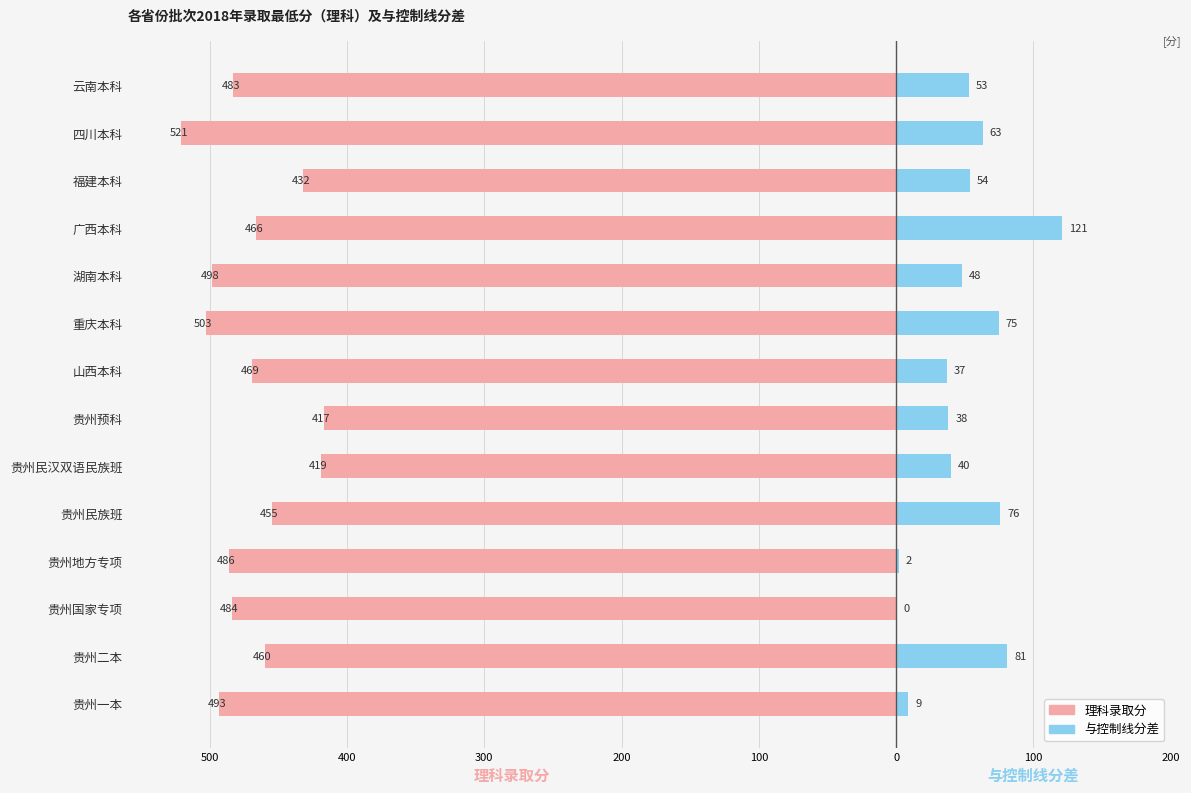

Which has a higher value, 重庆本科 or 四川本科?

重庆本科